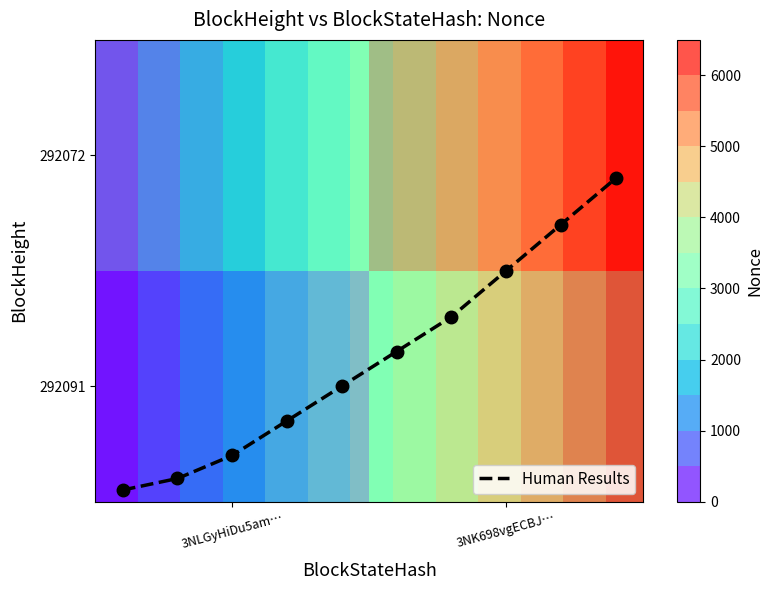

At how many categories does at least one series exceed 4883?

1